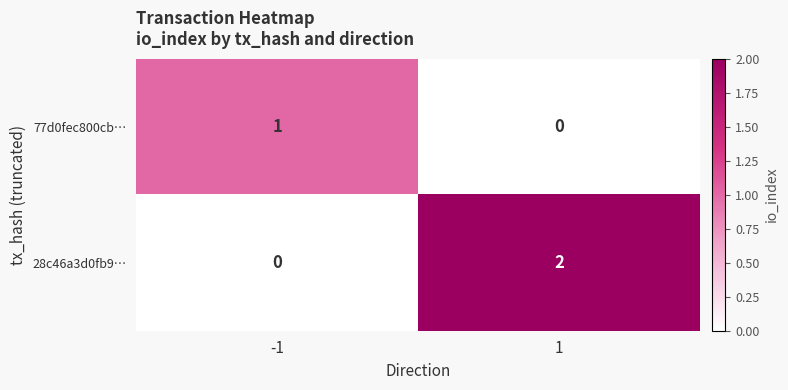

Rank the series by their maximum value, from lowest to highest.

77d0fec800cb…, 28c46a3d0fb9…